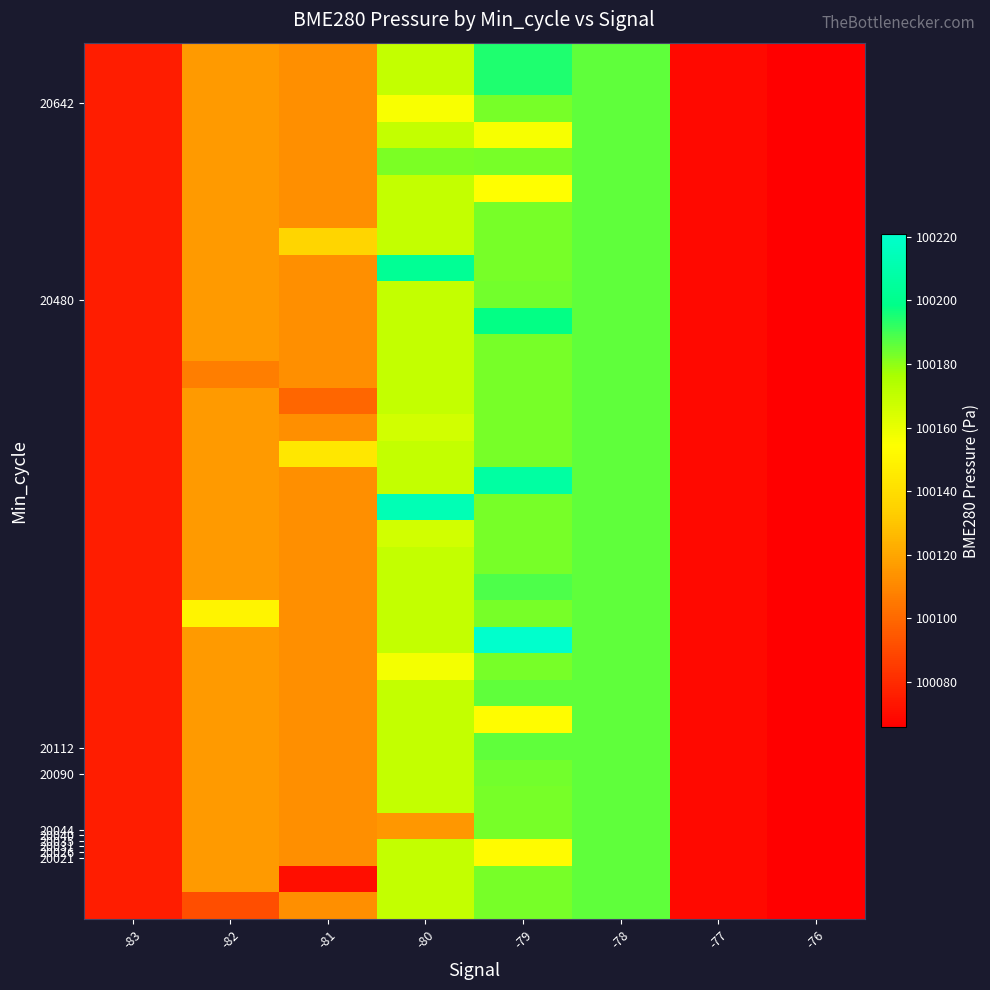

How many distinct data groups are displayed?

33